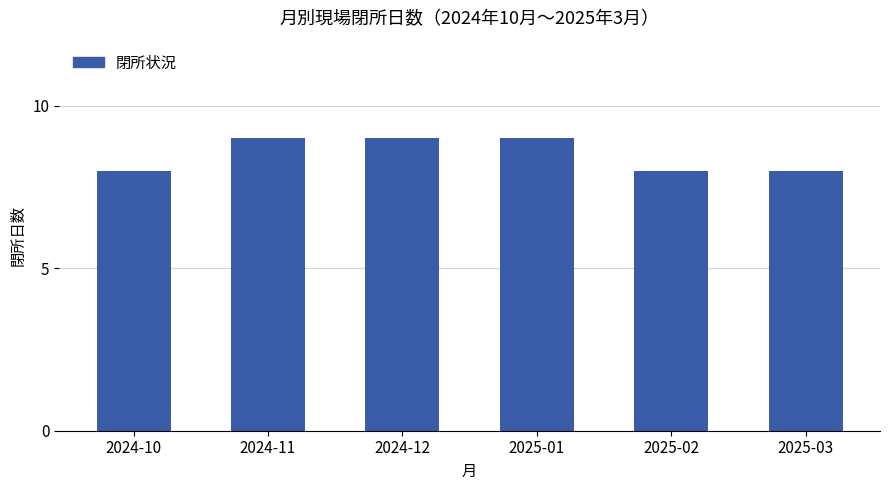

What is the smallest value displayed?

8